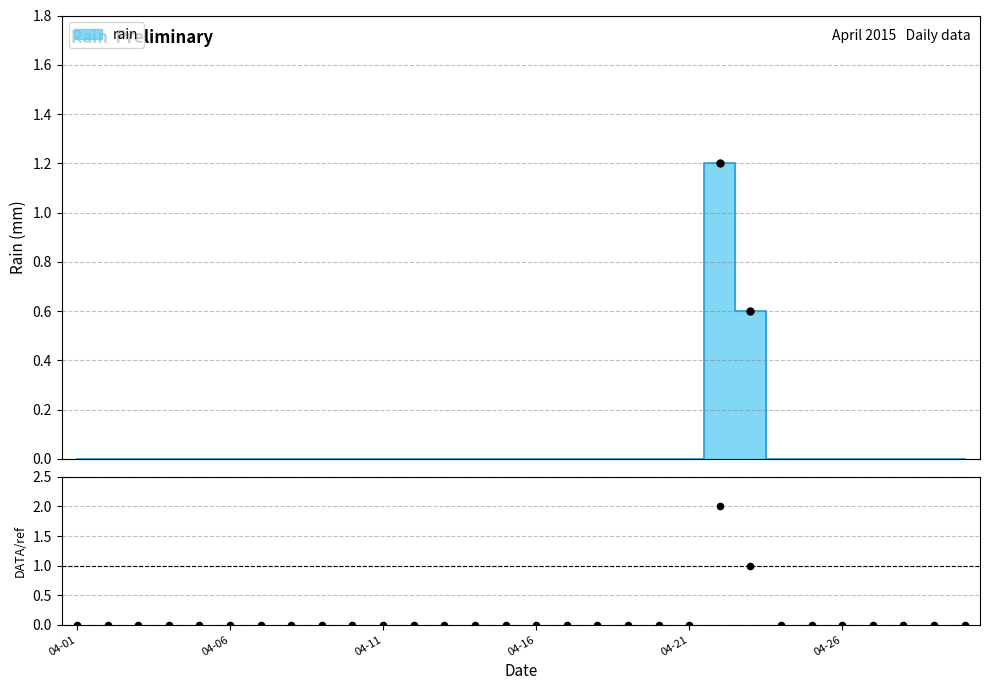

What is the change in value from 22 to 28?

-1